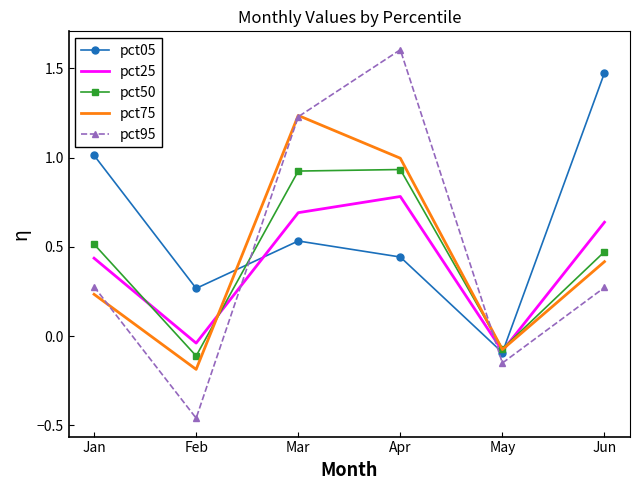

Is the value of pct95 at Apr greater than the value of pct50 at Mar?

Yes